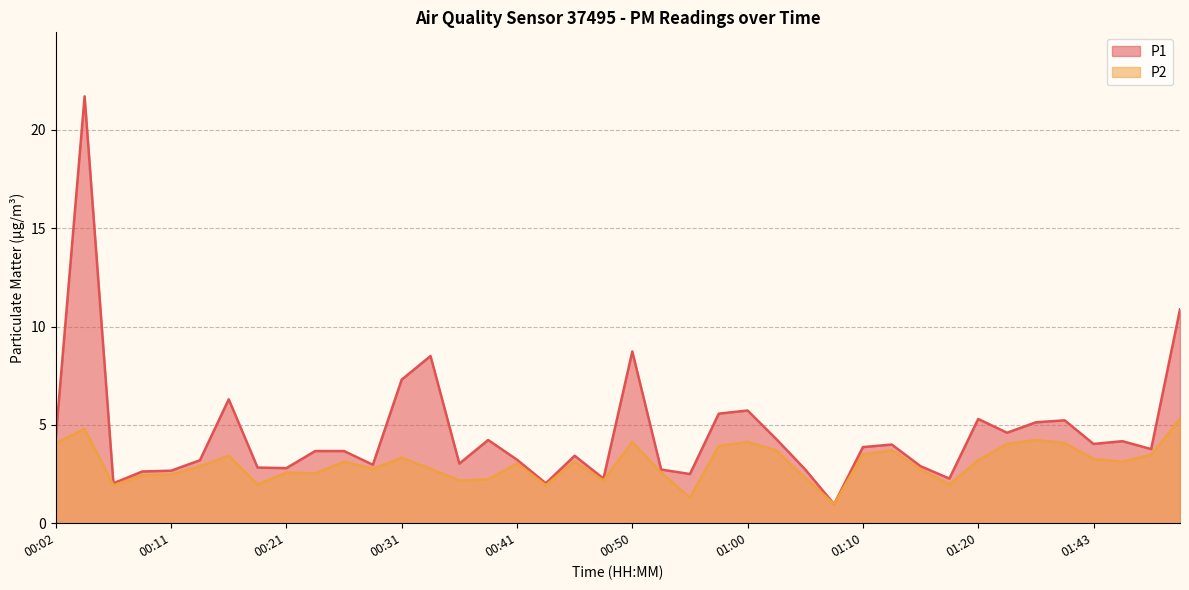

The value of P1 at 00:11 is 1.8. True or false?

False